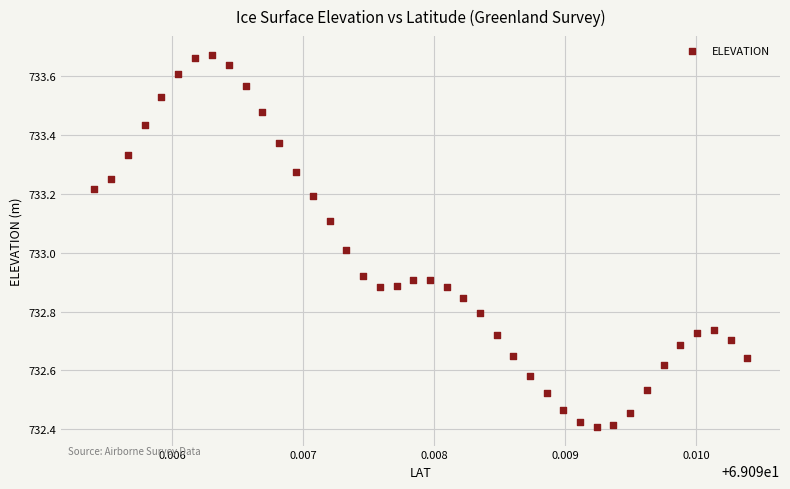

What is the range of Y values (max minus min)?

1.3